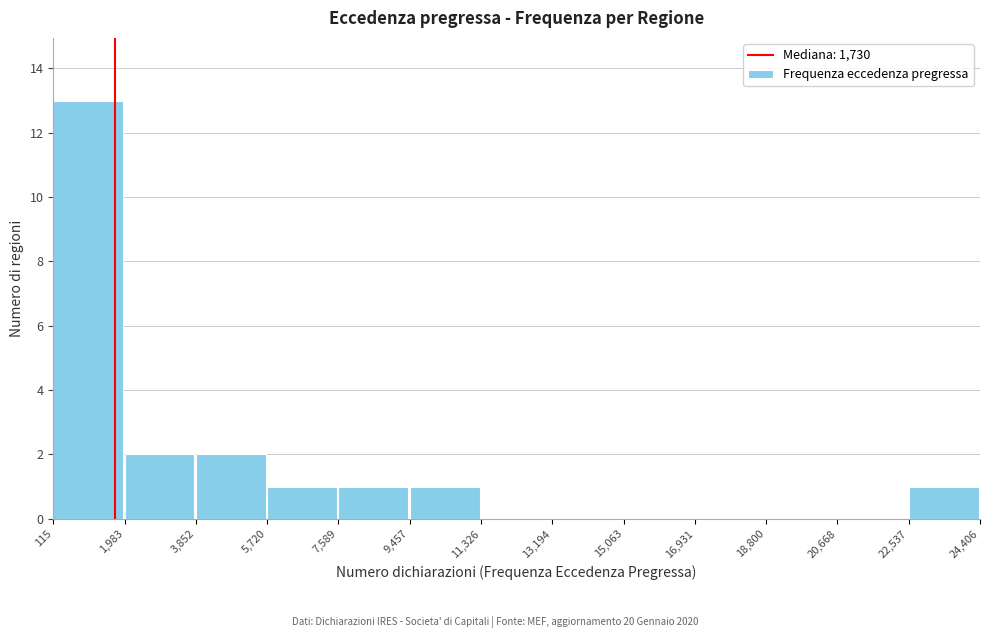

Which range on the x-axis has the tallest bar?

115 to 1,983